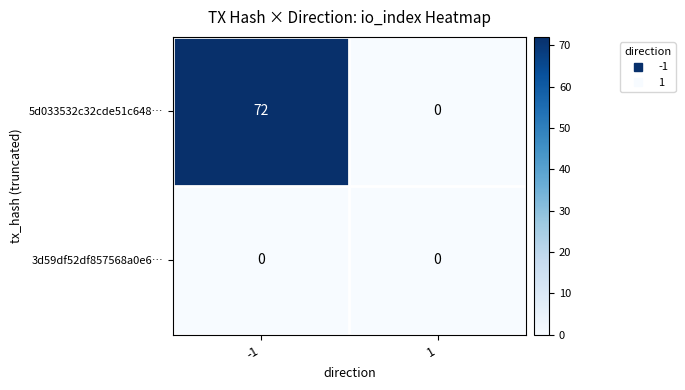

Reading left to right, extract all data points from this chart.

5d033532c32cde51c648…: 72	0
3d59df52df857568a0e6…: 0	0